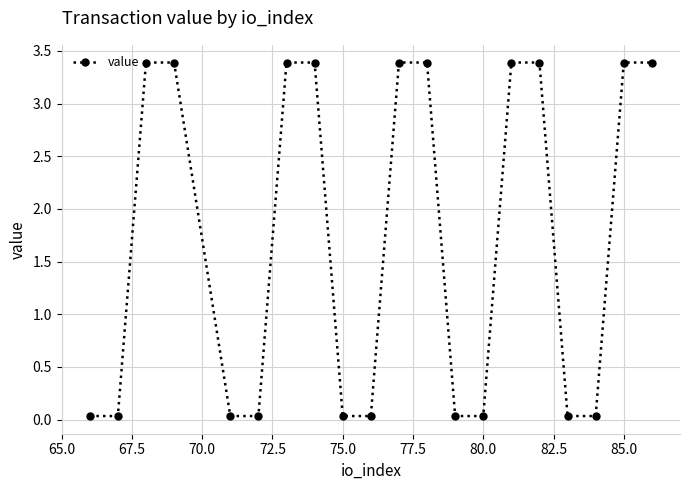

Count the number of values greater than 3.

10